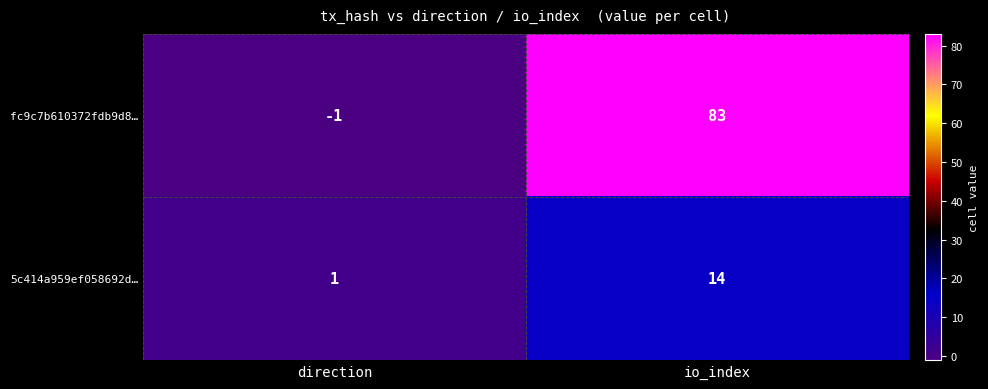

What is the difference between the highest and lowest values at direction?

2